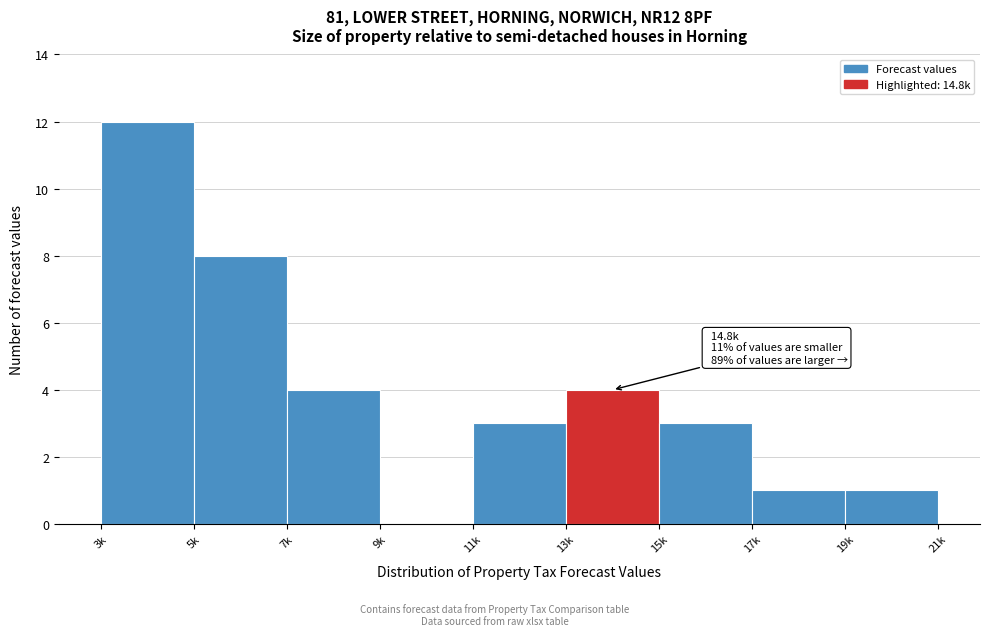

Reading left to right, extract all data points from this chart.

3k=12	5k=8	7k=4	9k=0	11k=3	13k=4	15k=3	17k=1	19k=1